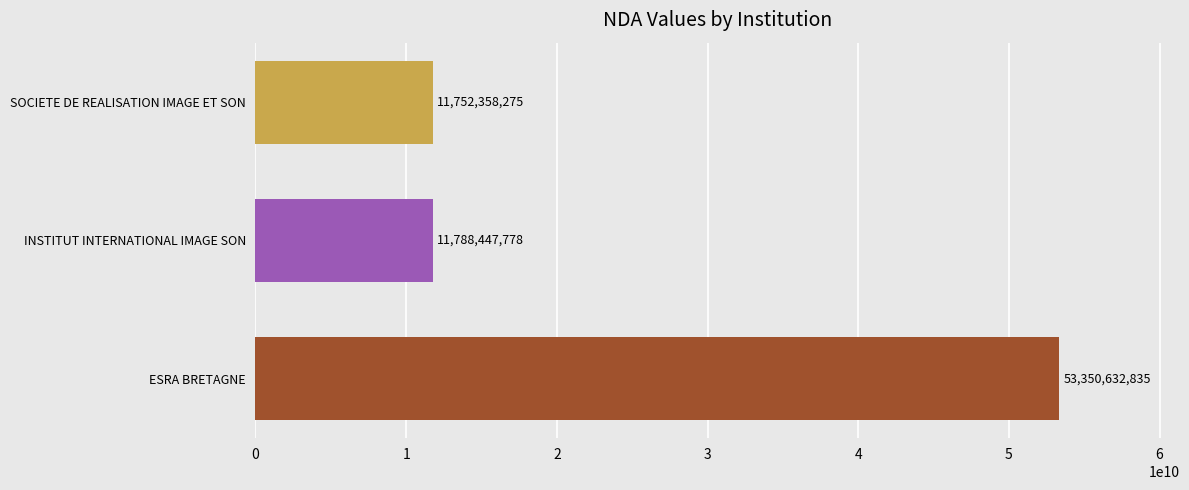

The value at ESRA BRETAGNE is 91743195802. True or false?

False